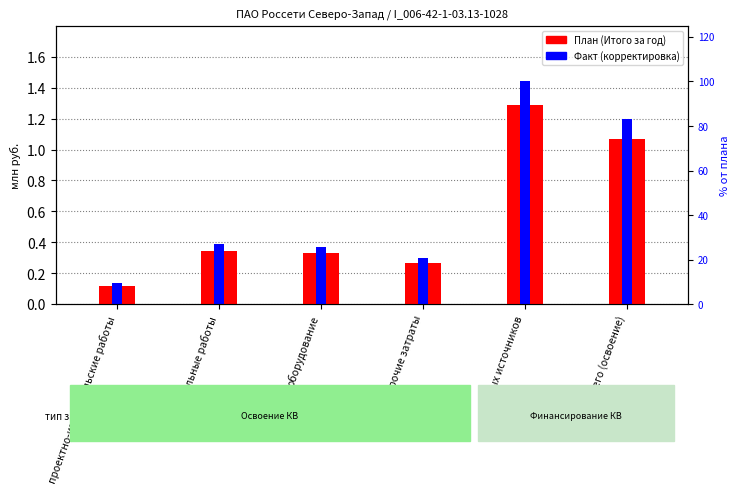

List the series in order of their overall mean, highest first.

Факт (корректировка), План (Итого за год)